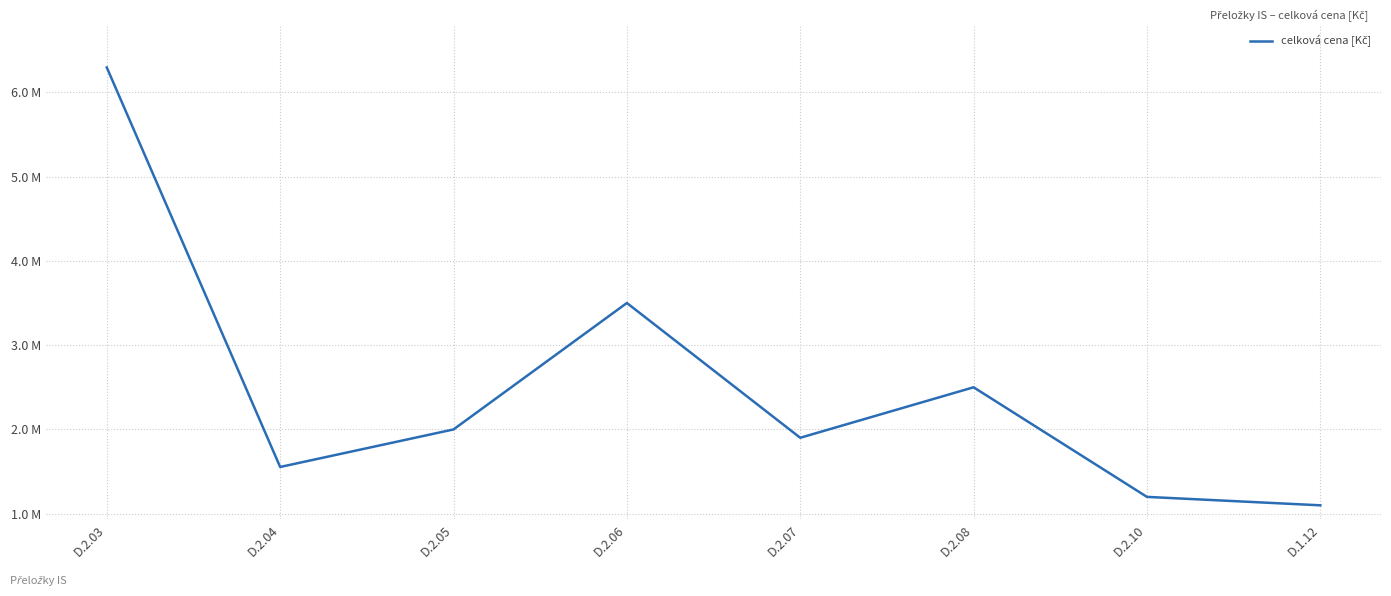

What is the difference between the maximum and minimum values?

5193800